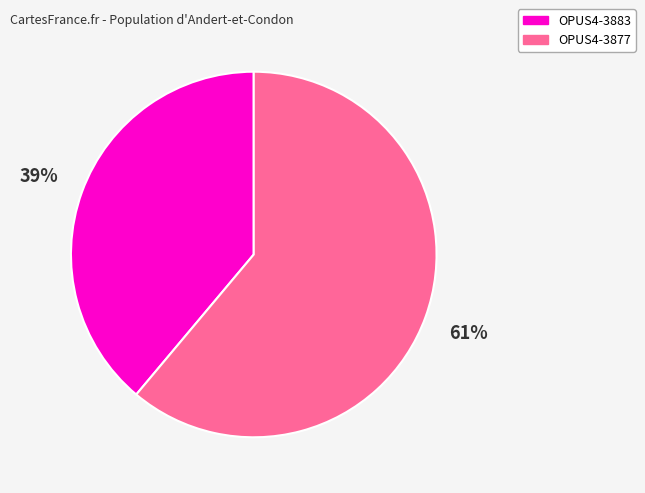

To the nearest percent, what is the average slice percentage?

50%